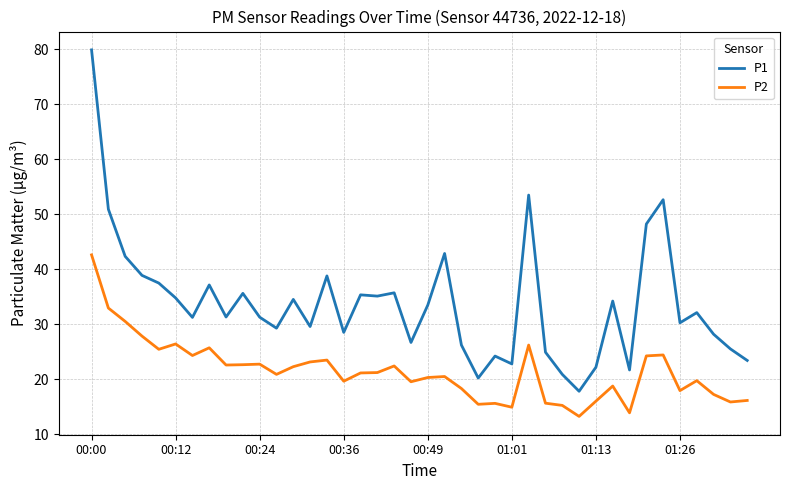

Rank the series by their average value, from lowest to highest.

P2, P1